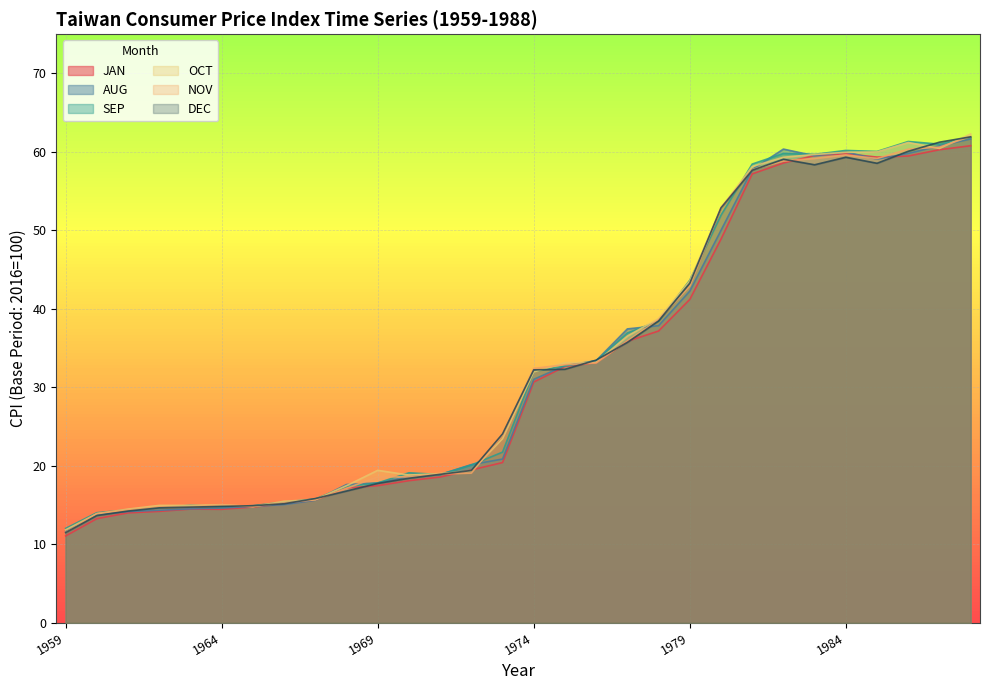

At how many categories does at least one series exceed 32?

15